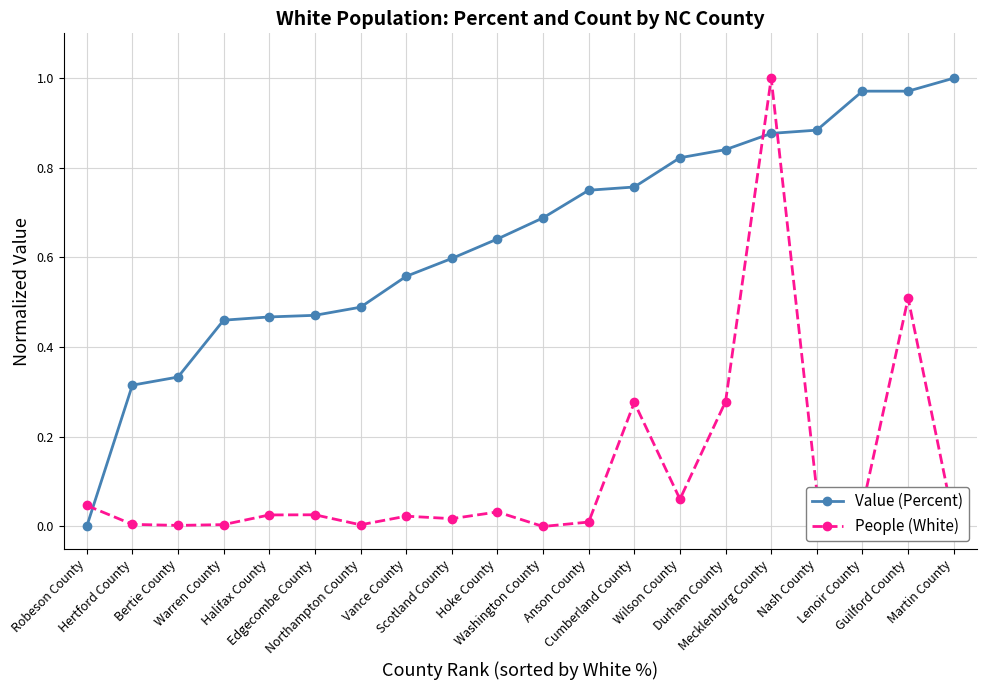

At which category is the sum across all series the highest?

Mecklenburg County